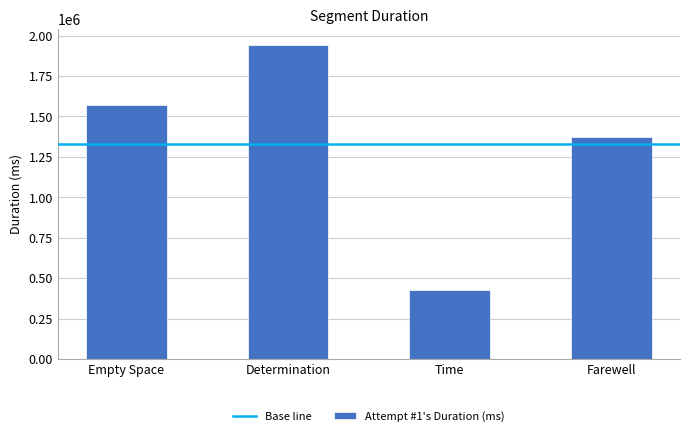

What is the difference between the maximum and minimum values?

1520417